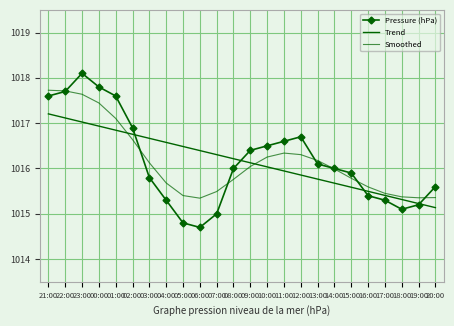

What is the minimum value shown in the chart?

1014.7